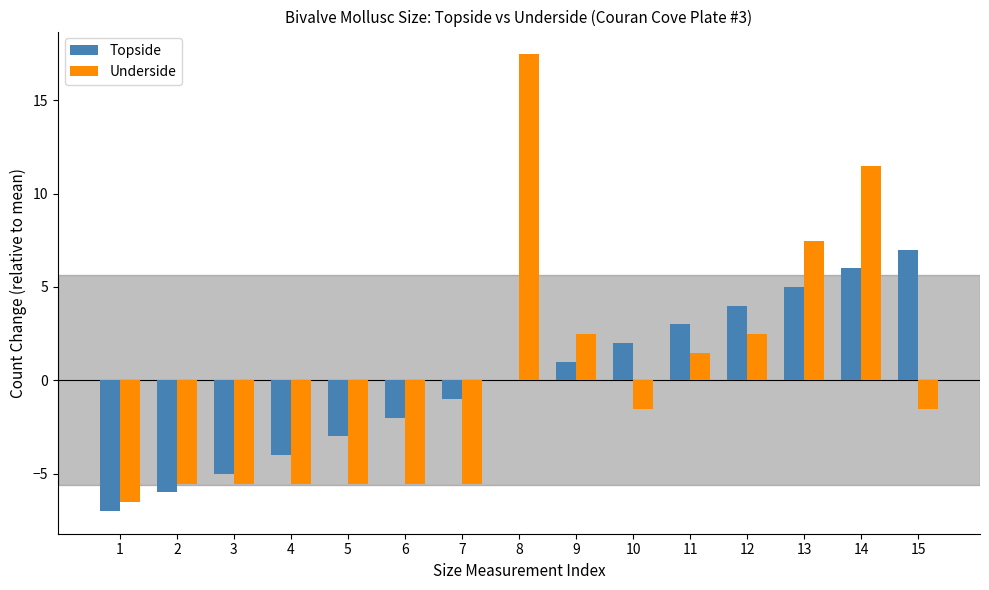

Which series changed the most between 6 and 9?

Underside